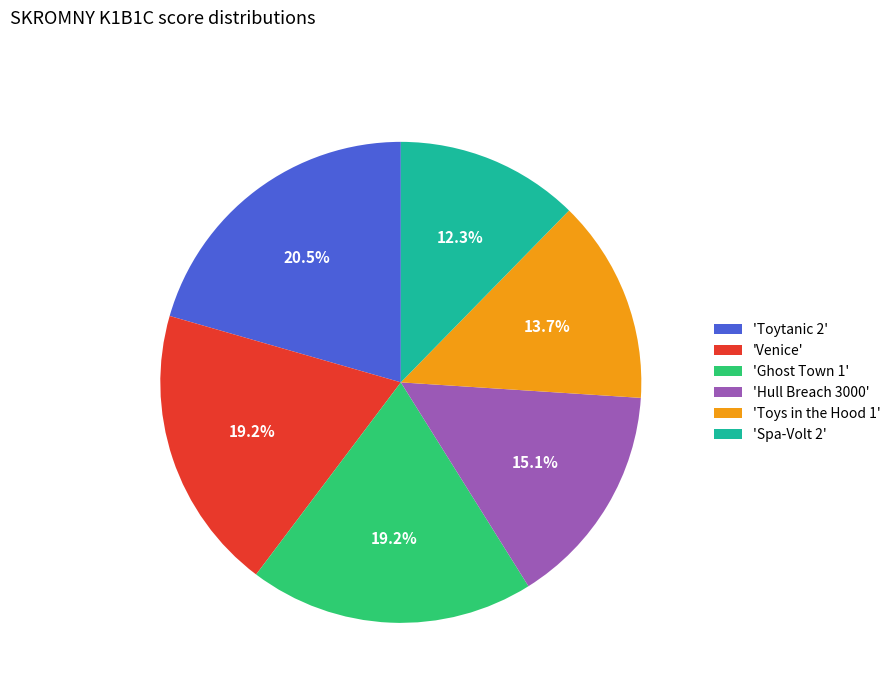

Approximately how many times larger is the value at 'Spa-Volt 2' compared to 'Toys in the Hood 1'?

0.9